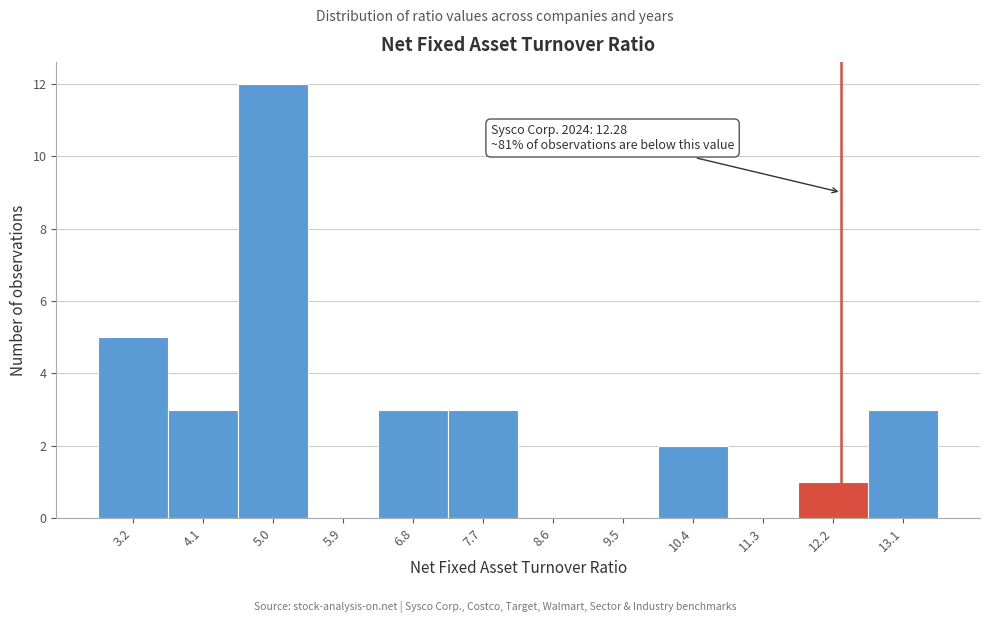

Which range on the x-axis has the tallest bar?

4.5 to 5.4